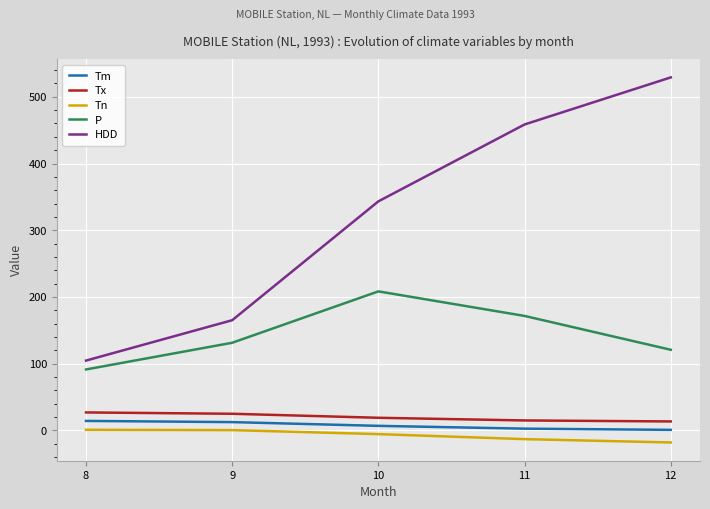

What is the difference between the Tm values at 10 and 8?

7.4